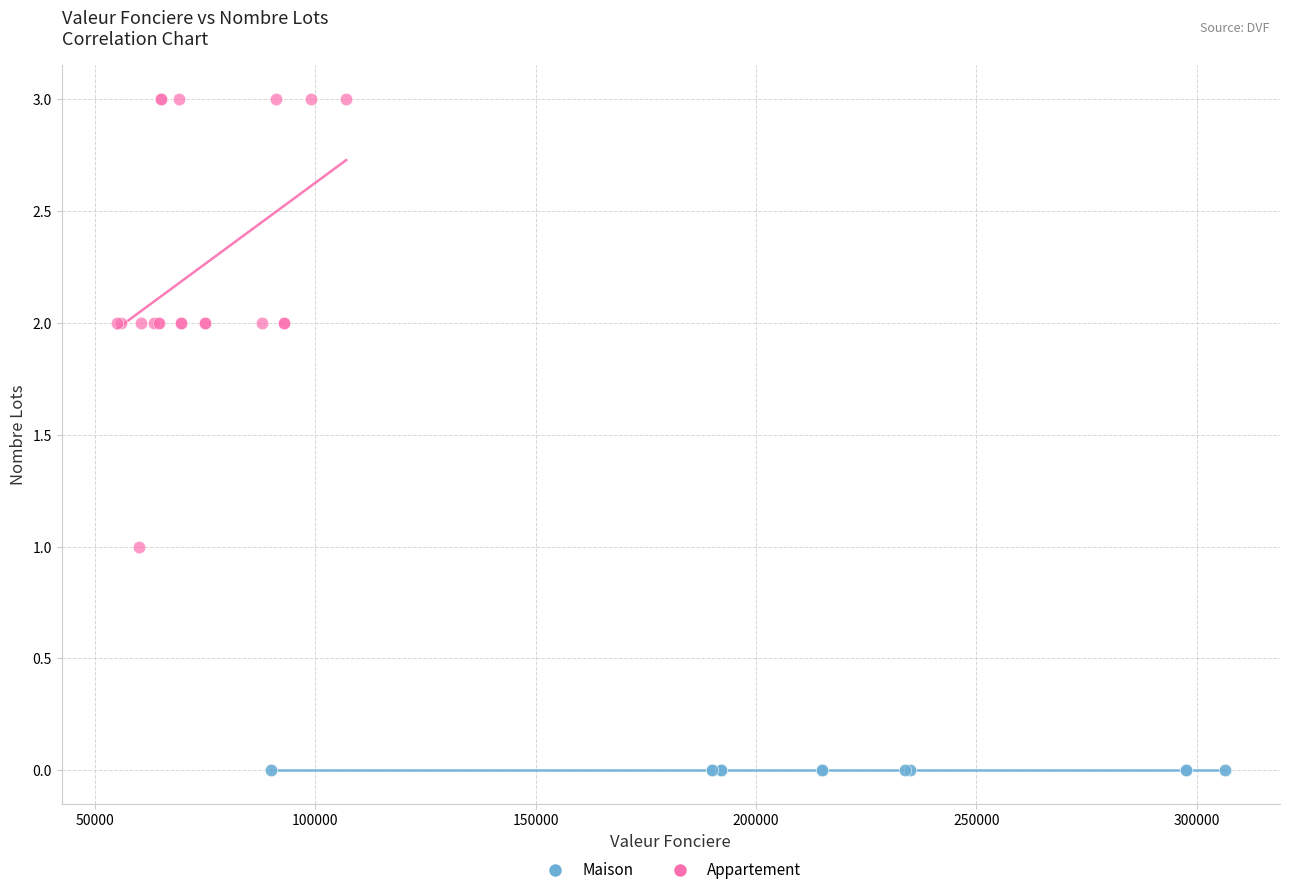

Which series contains the highest Y value?

Appartement